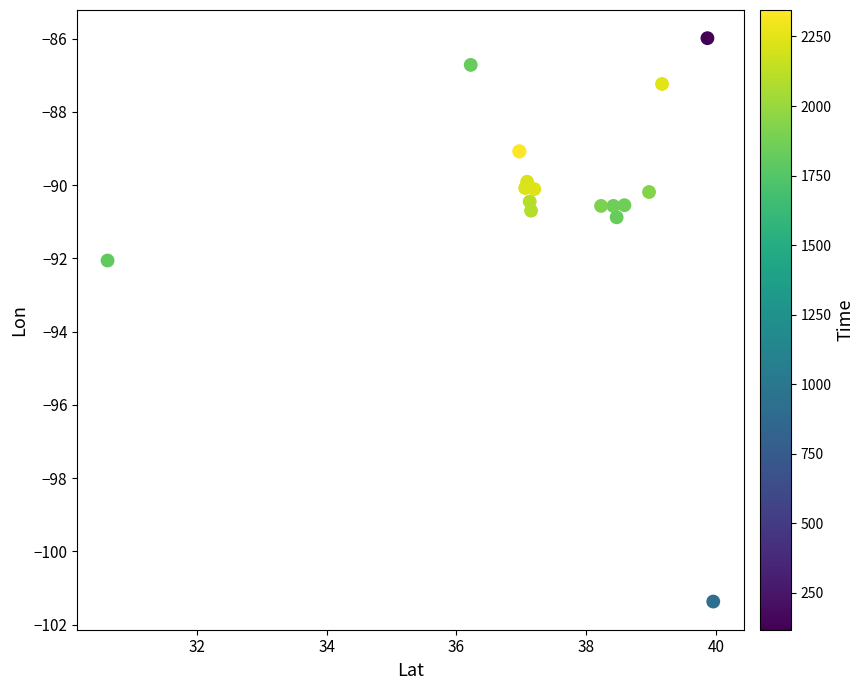

What Y value in the scatter plot is closest to -93?

-92.1